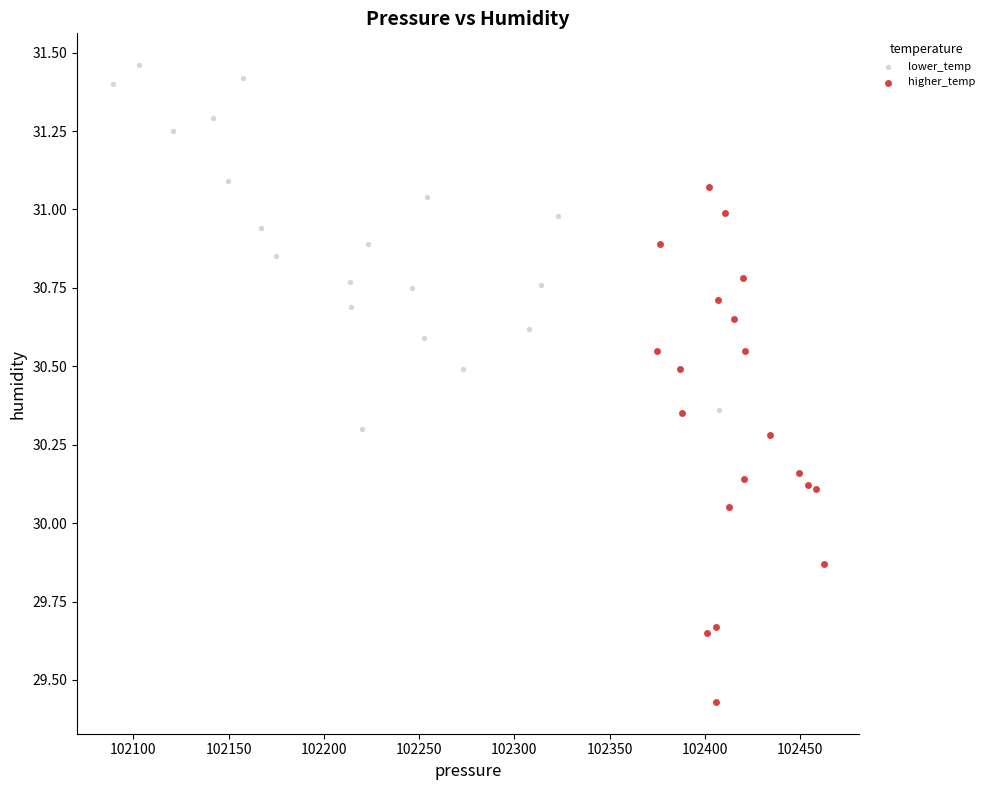

Which series reaches the maximum Y coordinate?

lower_temp